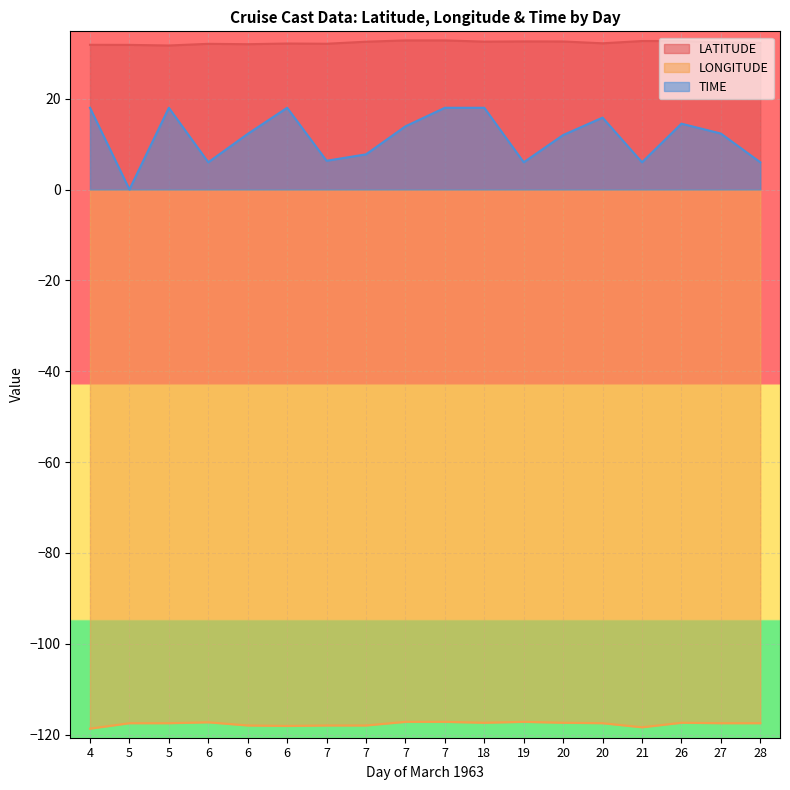

True or false: LONGITUDE and LATITUDE cross at least once.

False